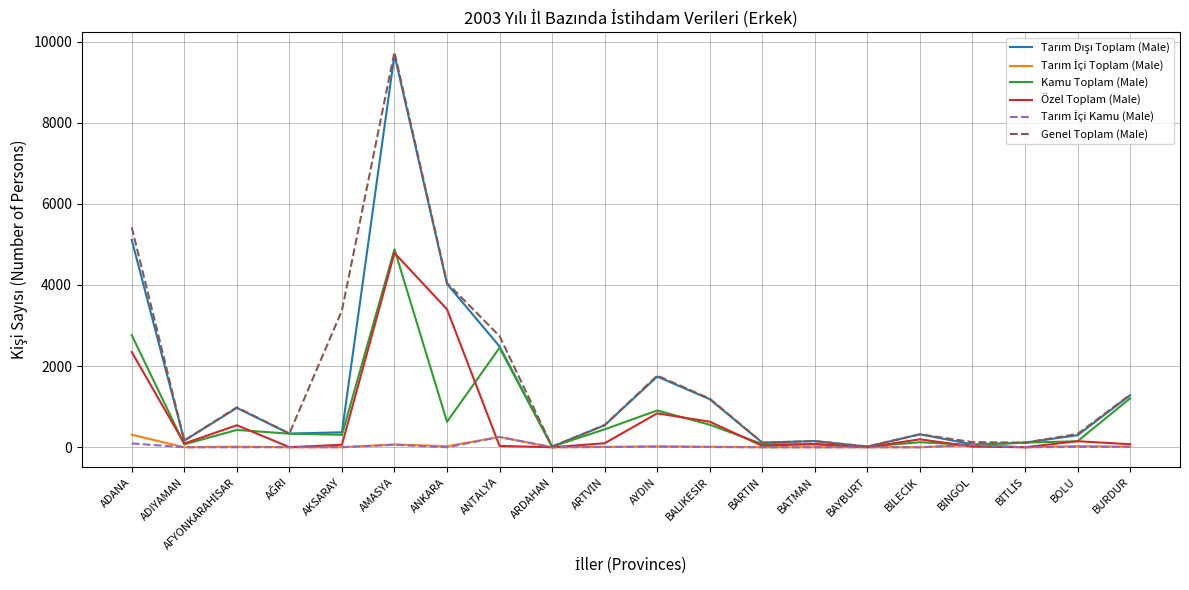

Which label corresponds to the largest value in the chart?

AMASYA